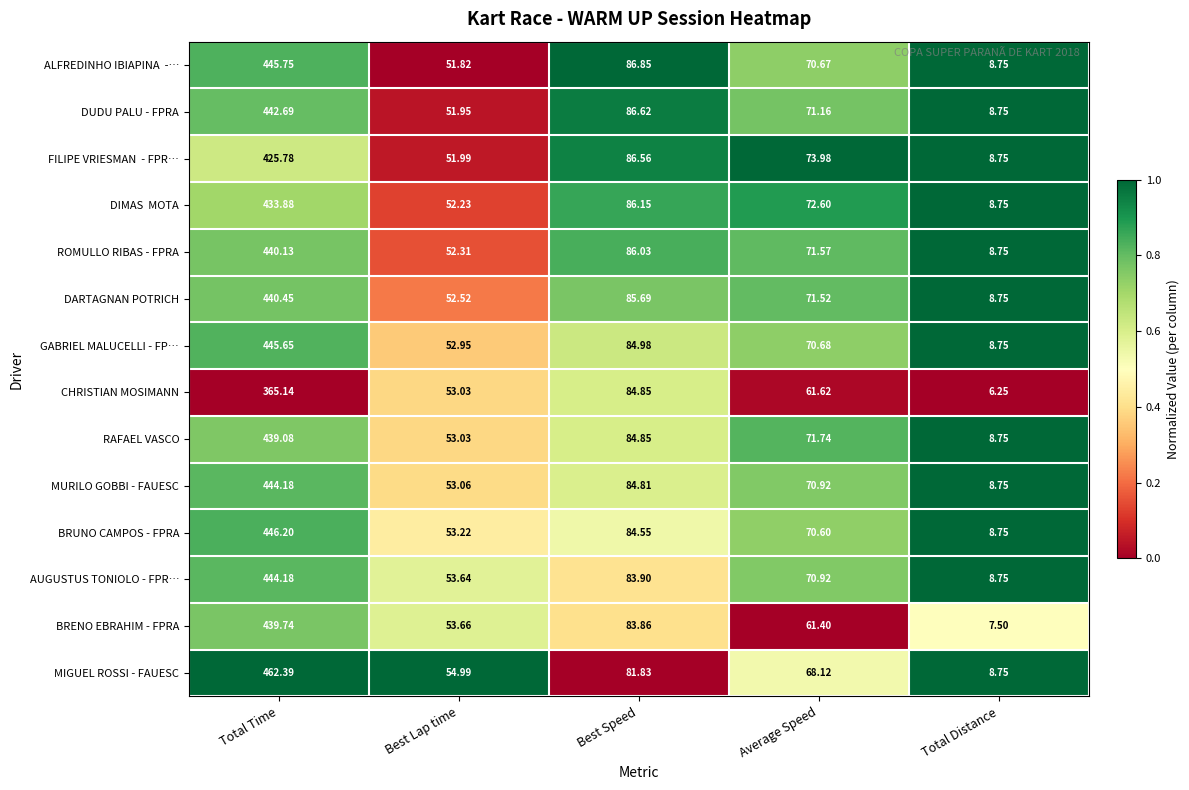

What is the difference between the highest and lowest values at Best Speed?

5.0